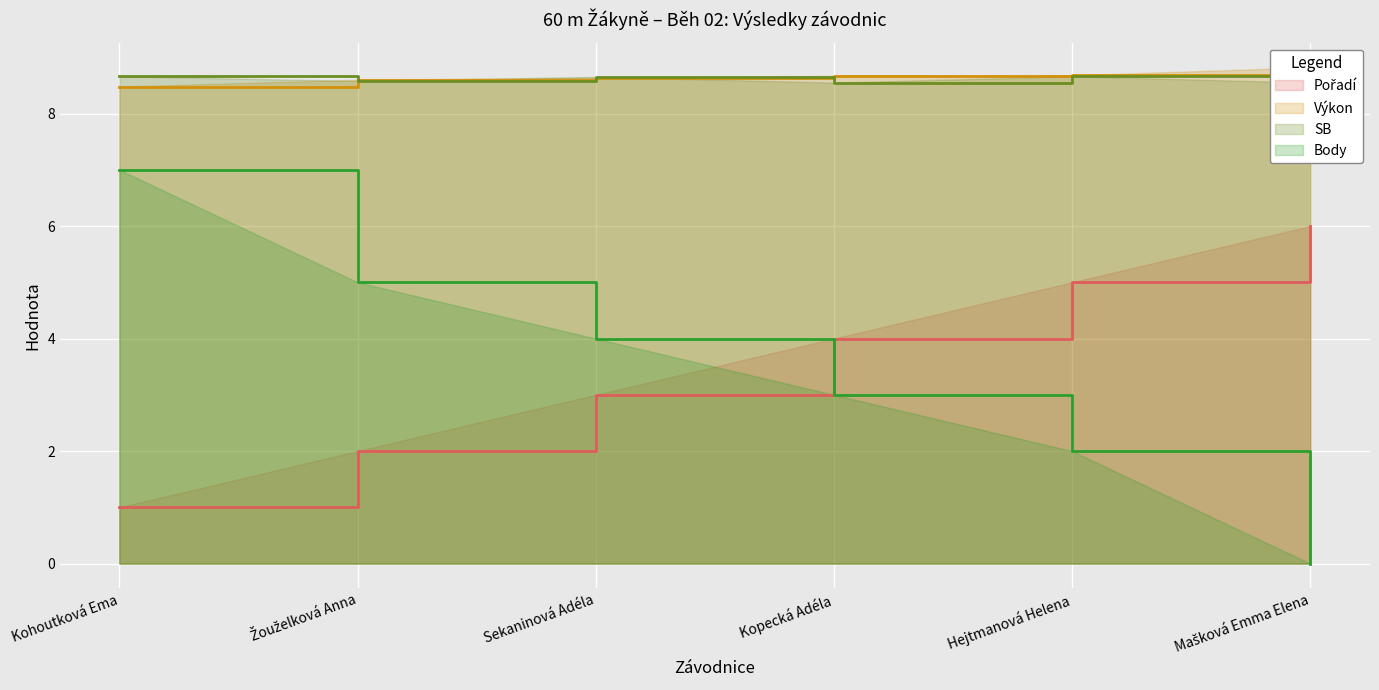

How many data points in Pořadí are less than 4?

3